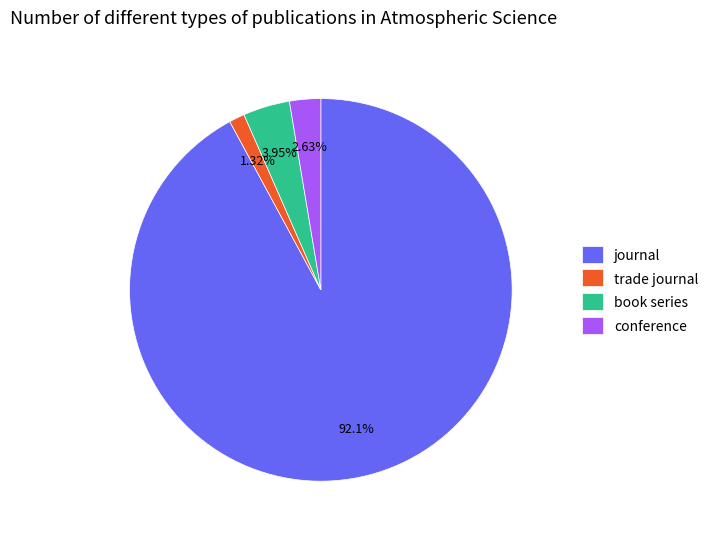

How many segments does this pie chart have?

4